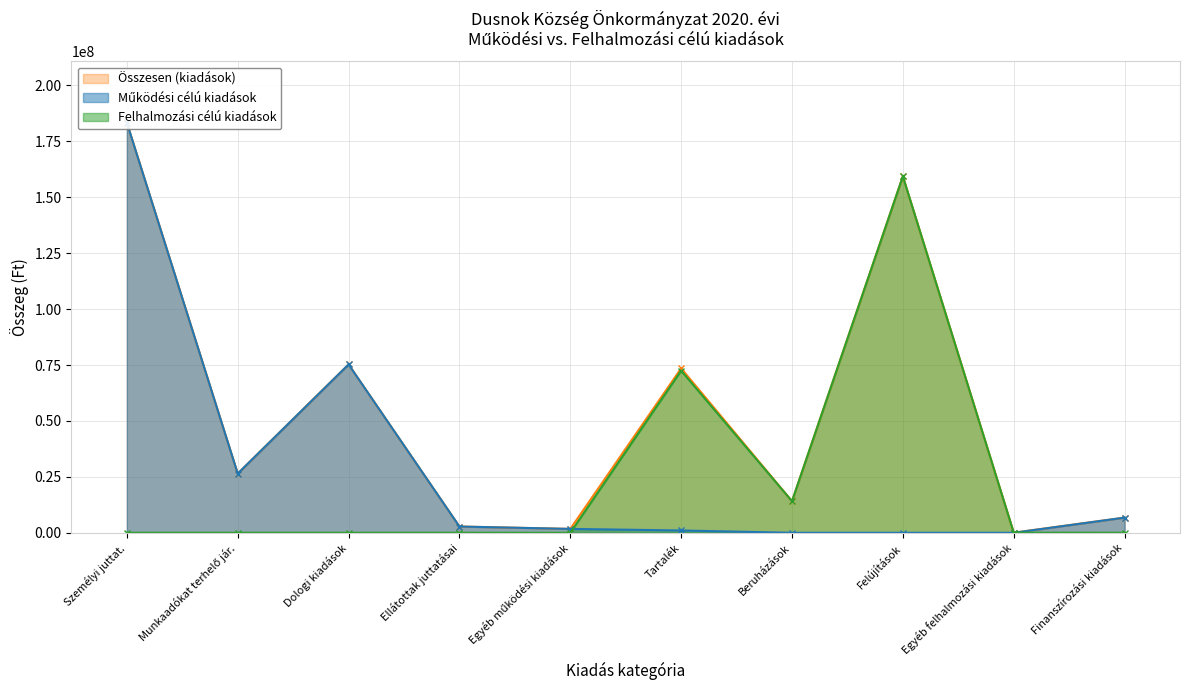

How many lines are shown in the chart?

3